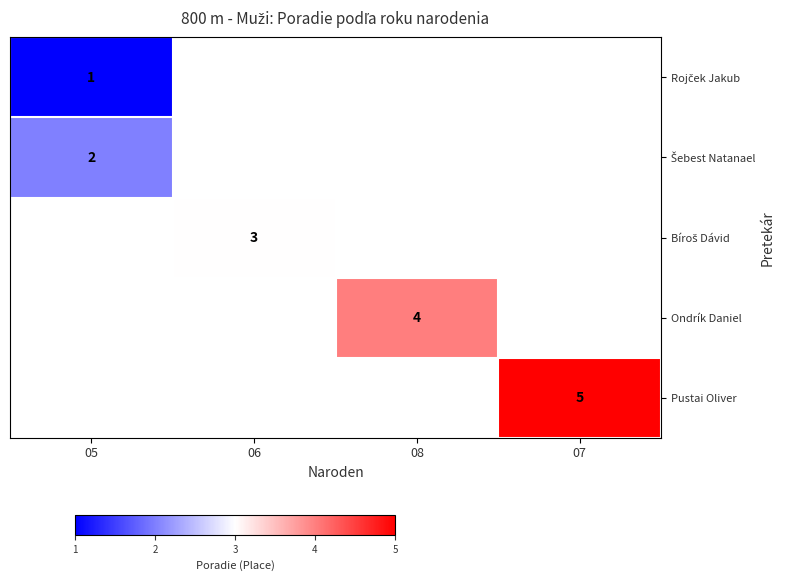

Which series has the widest spread of values?

Rojček Jakub